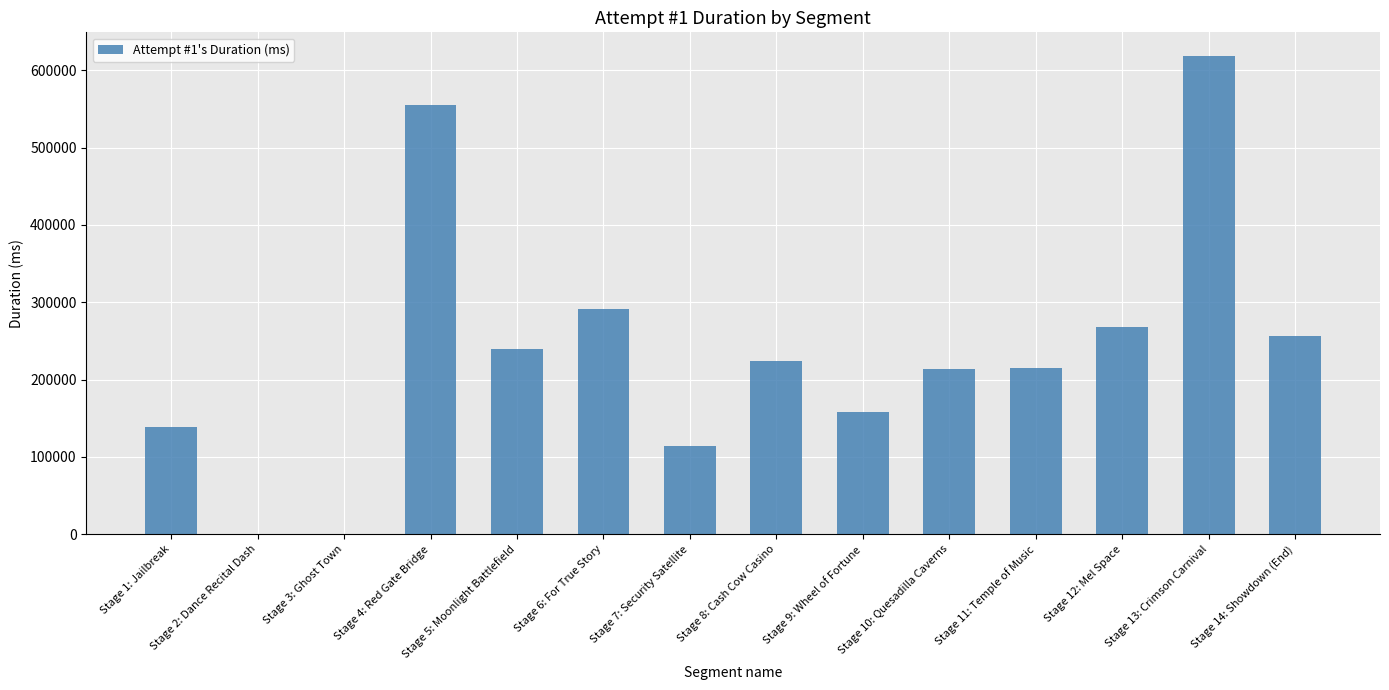

How many series are shown in this chart?

1